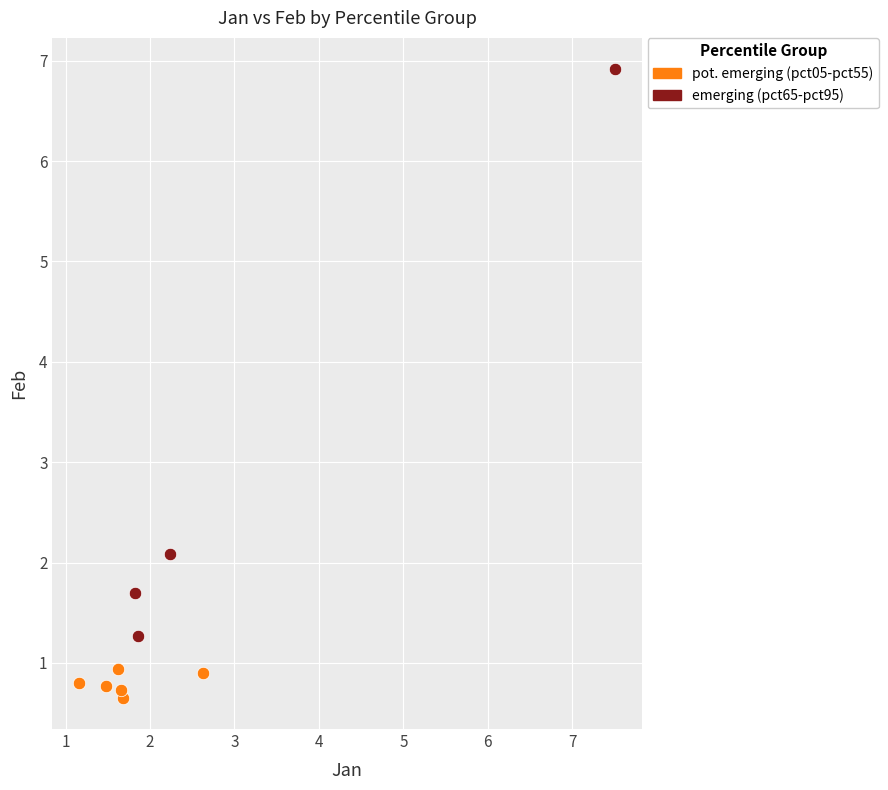

Which series contains the highest Y value?

emerging (pct65-pct95)